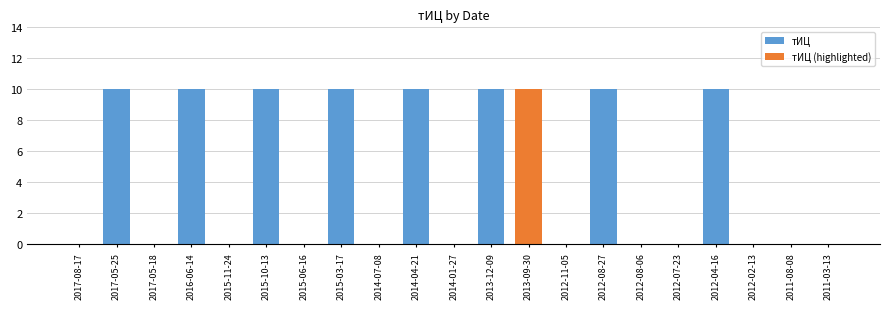

True or false: тИЦ has a value of 0 at 2011-03-13.

True